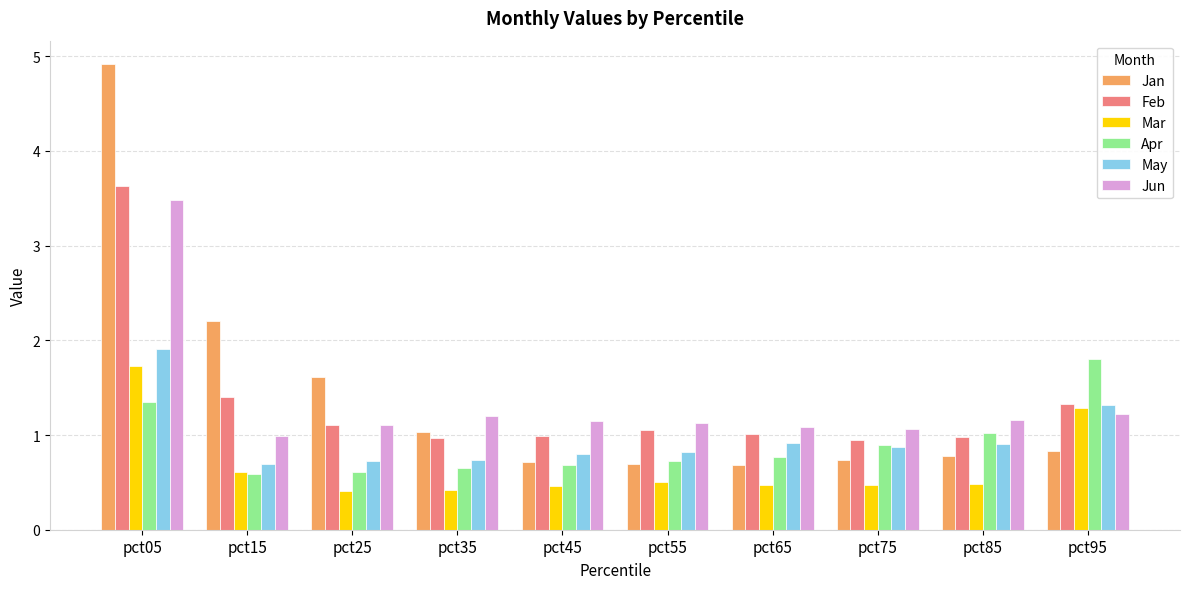

What are all the series names shown in the legend?

Jan, Feb, Mar, Apr, May, Jun